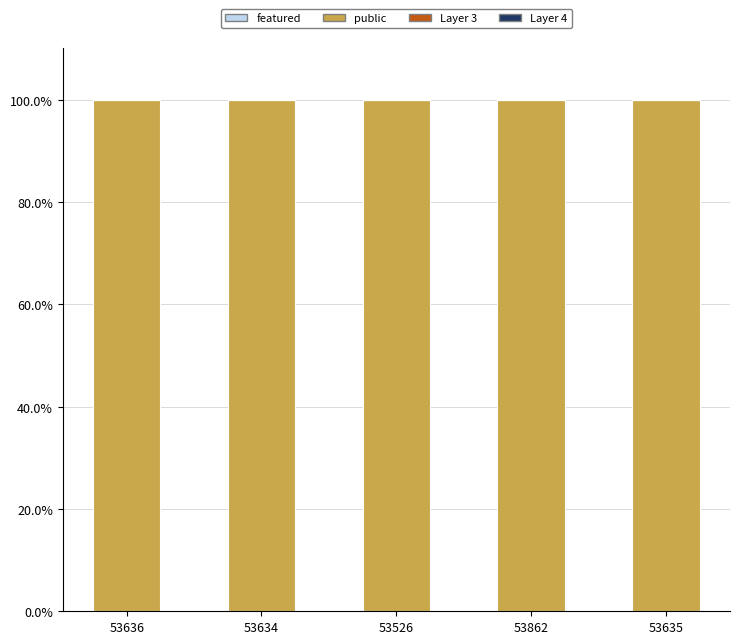

At which label does featured reach its minimum?

53636